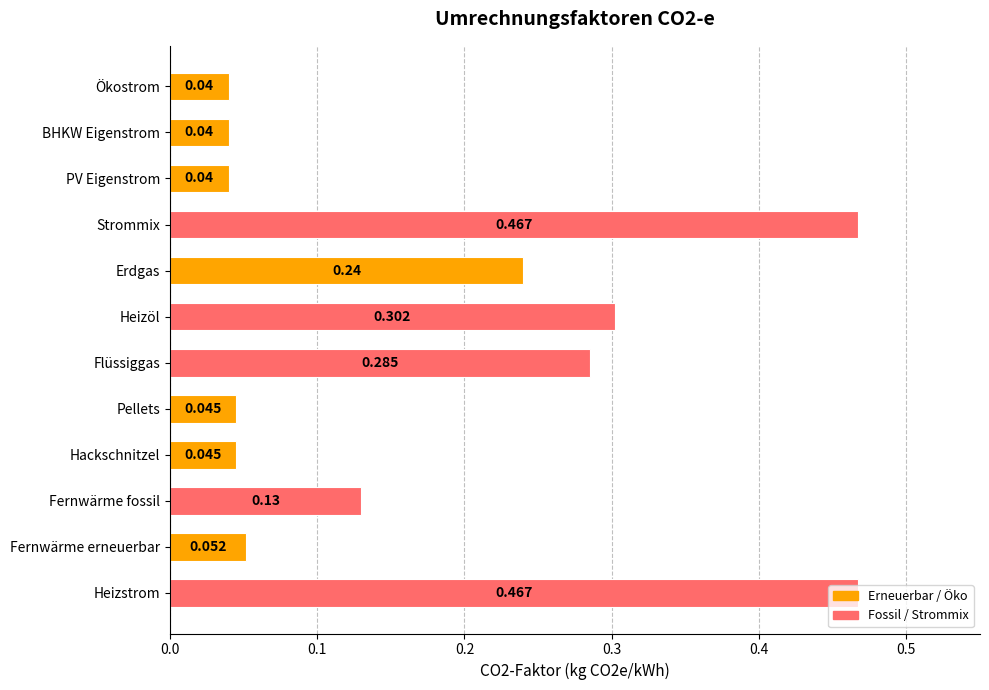

What is the label of the 2nd bar from the bottom?

Fernwärme erneuerbar